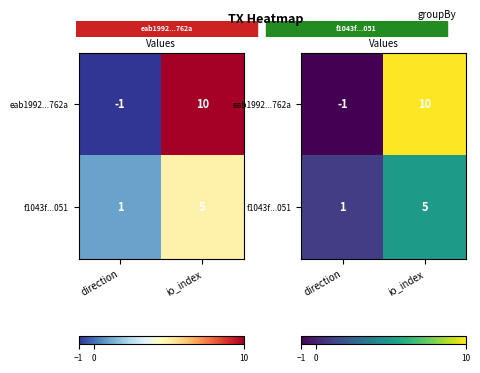

True or false: f1043f...051 has a value of 1 at direction.

True